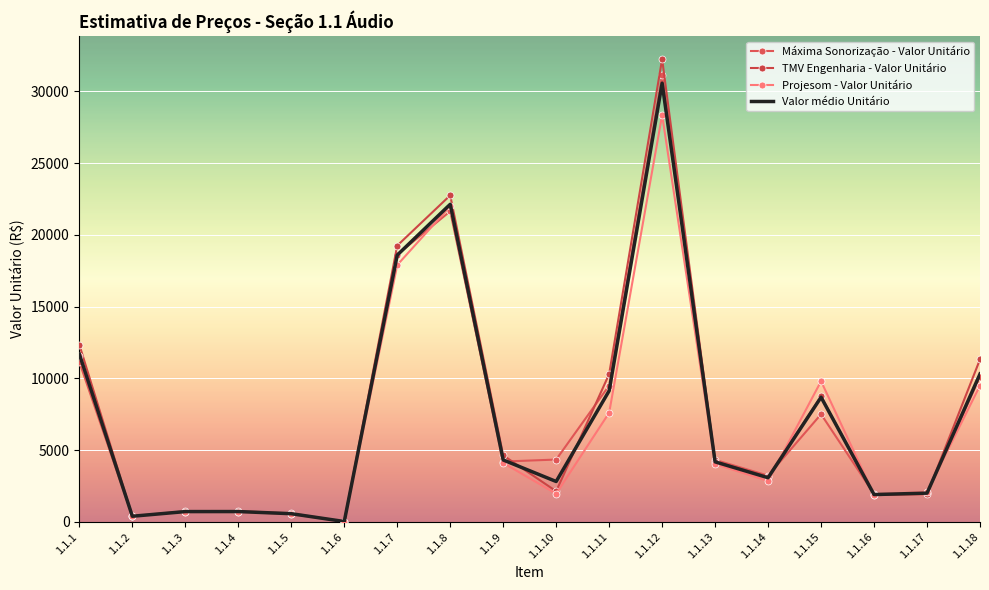

What is the maximum value for Máxima Sonorização - Valor Unitário?

31120.0